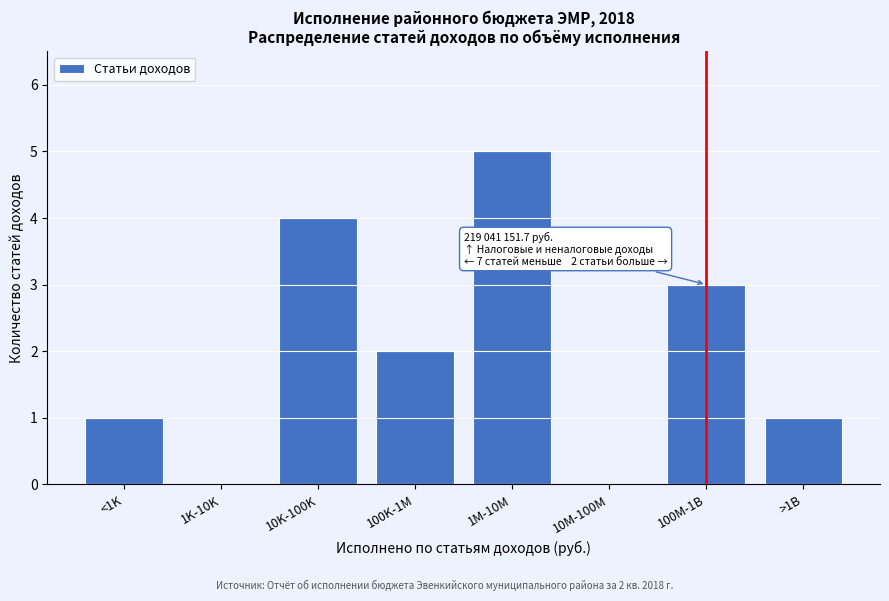

Reading right to left, list all the values displayed in this chart.

>1B=1	100M-1B=3	10M-100M=0	1M-10M=5	100K-1M=2	10K-100K=4	1K-10K=0	<1K=1